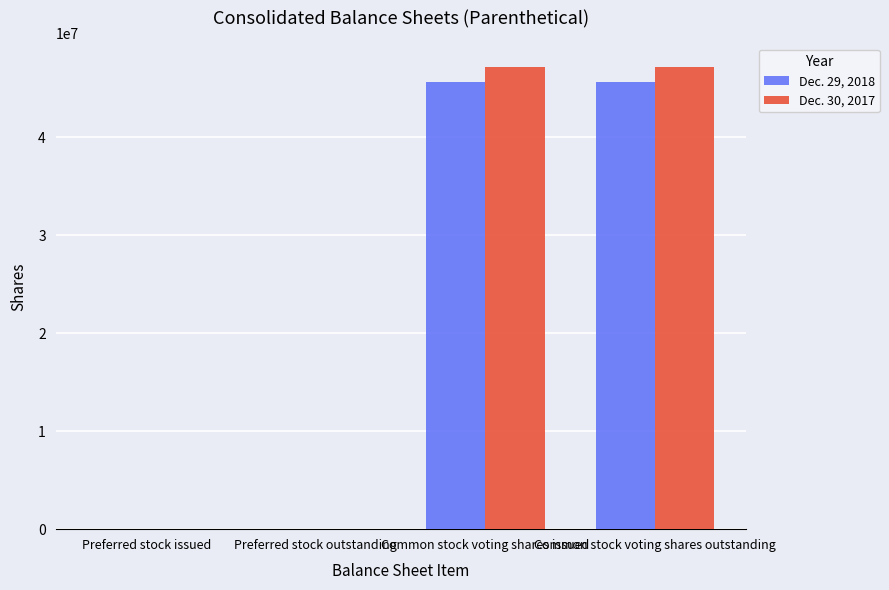

Is the value of Dec. 29, 2018 at Preferred stock outstanding greater than the value of Dec. 30, 2017 at Common stock voting shares outstanding?

No